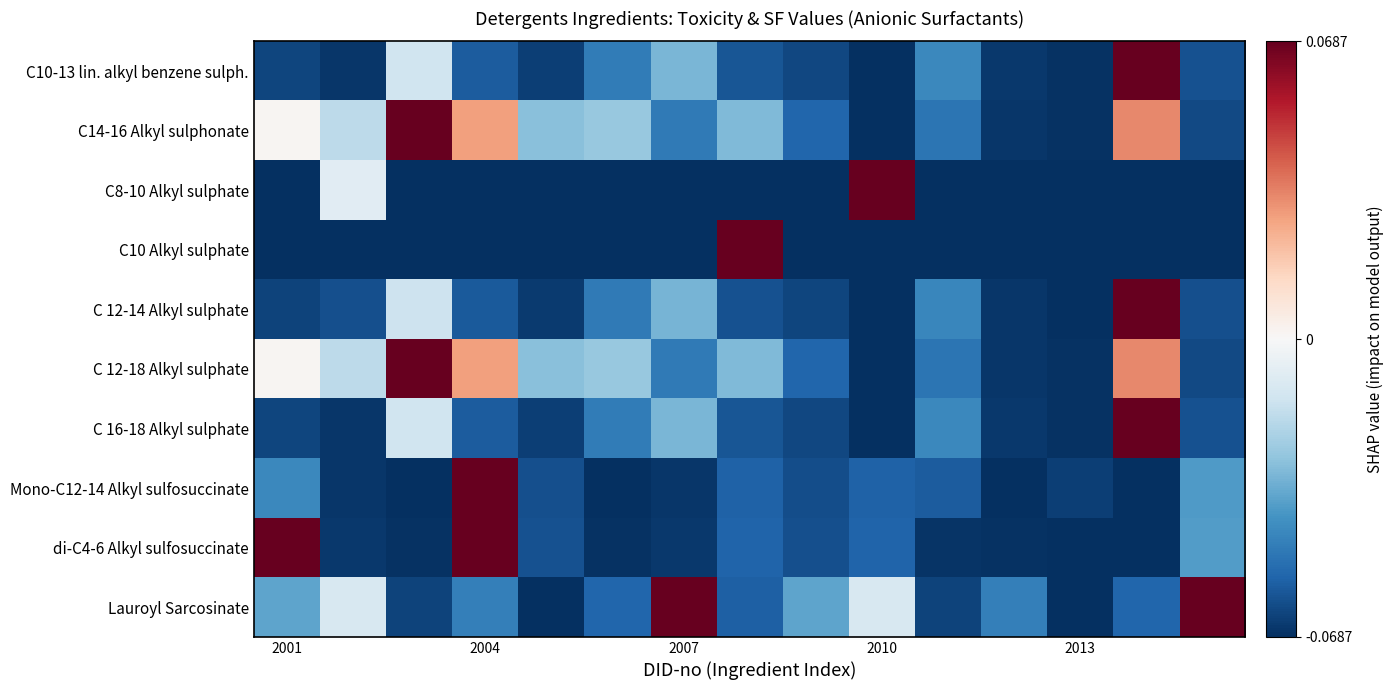

What is the minimum value shown in the chart?

-1.0